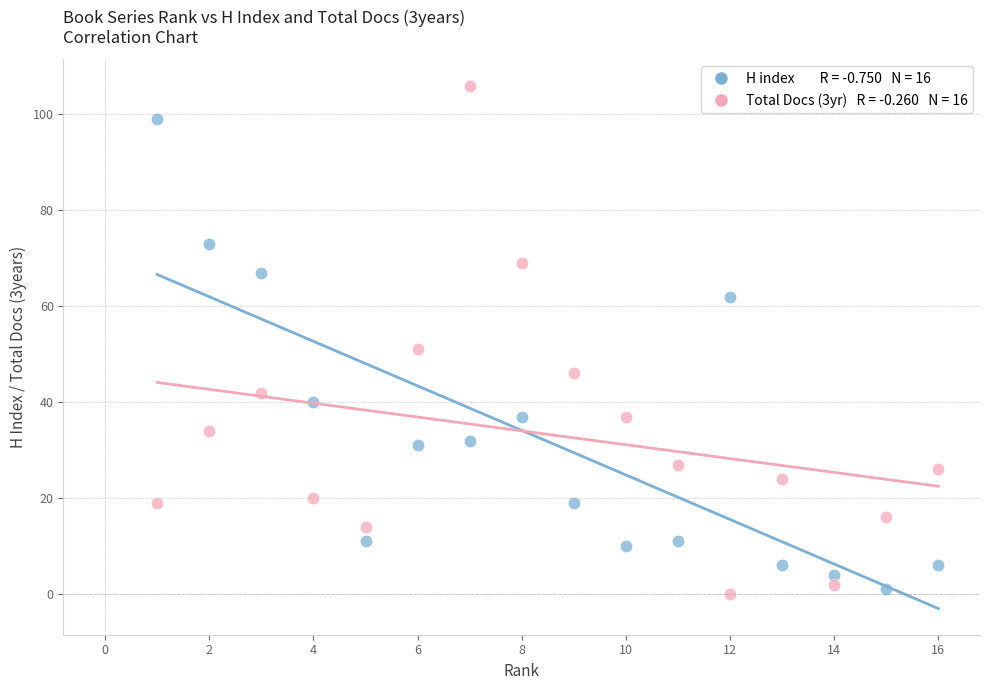

Across all data points, what is the range of Y values (max minus min)?

106